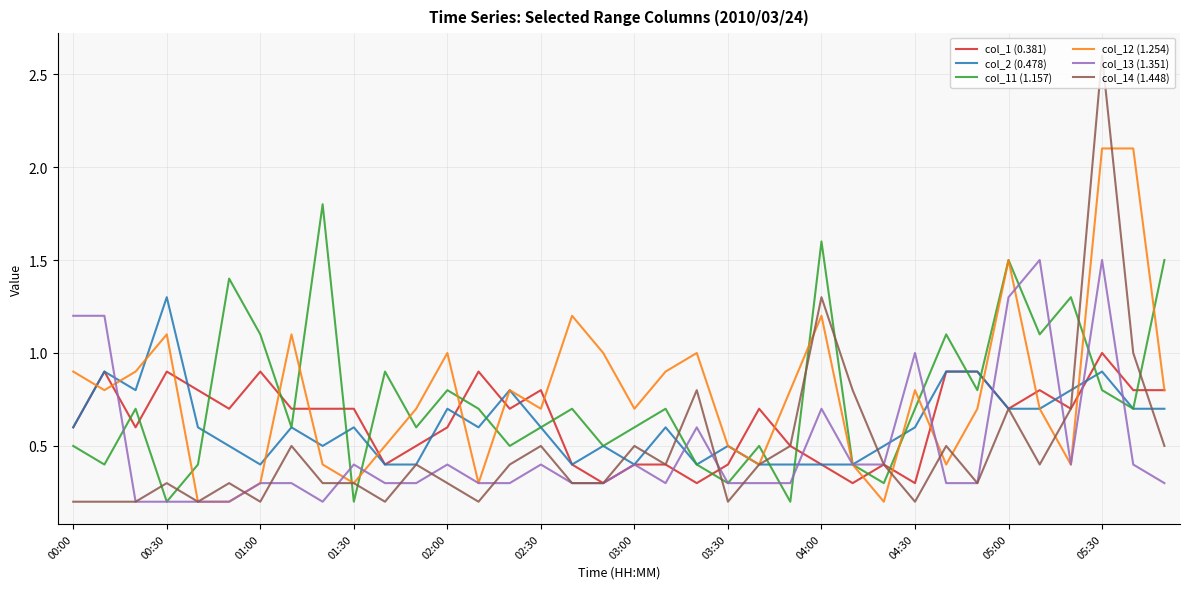

Which series has the largest range (max minus min)?

col_14 (1.448)